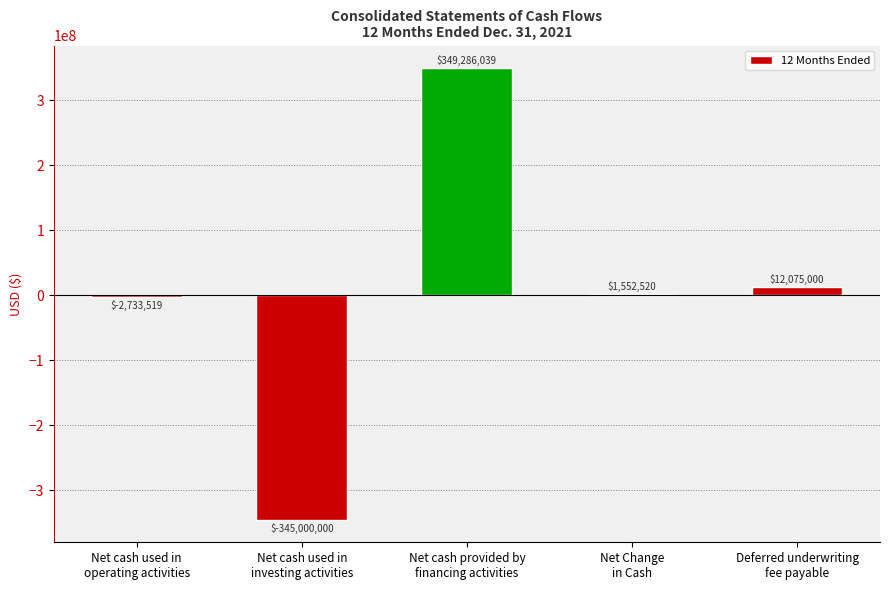

Reading right to left, transcribe all the data shown in this chart.

12075000	1552520	349286039	-345000000	-2733519